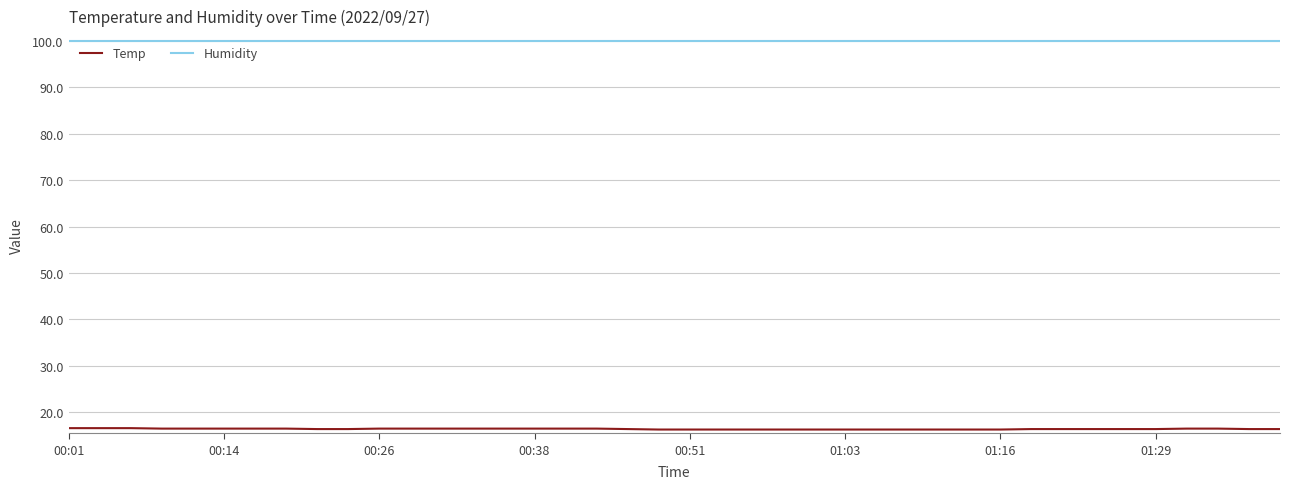

True or false: Temp and Humidity intersect in this chart.

False